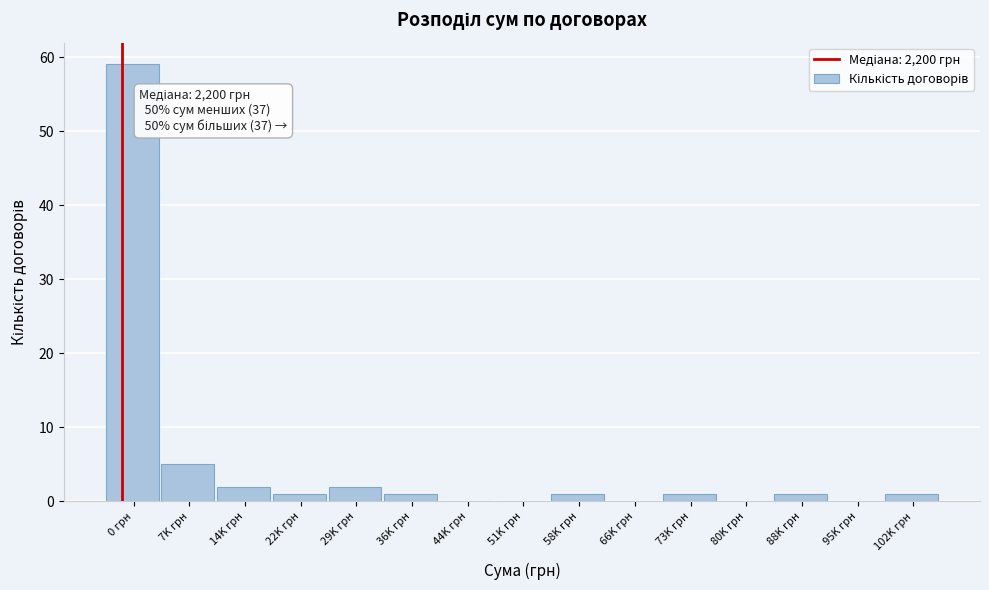

Reading left to right, list all the values displayed in this chart.

0 грн=59	7K грн=5	14K грн=2	22K грн=1	29K грн=2	36K грн=1	44K грн=0	51K грн=0	58K грн=1	66K грн=0	73K грн=1	80K грн=0	88K грн=1	95K грн=0	102K грн=1